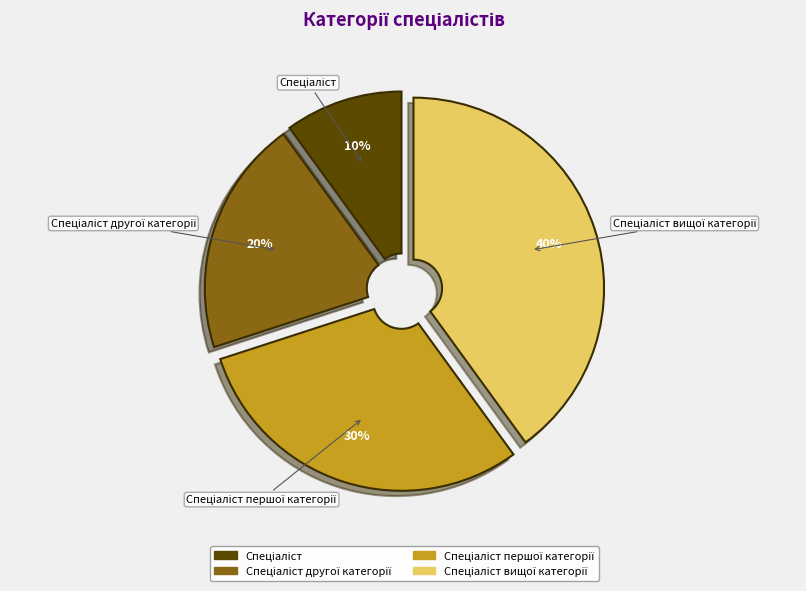

Is there a majority slice in this chart?

No